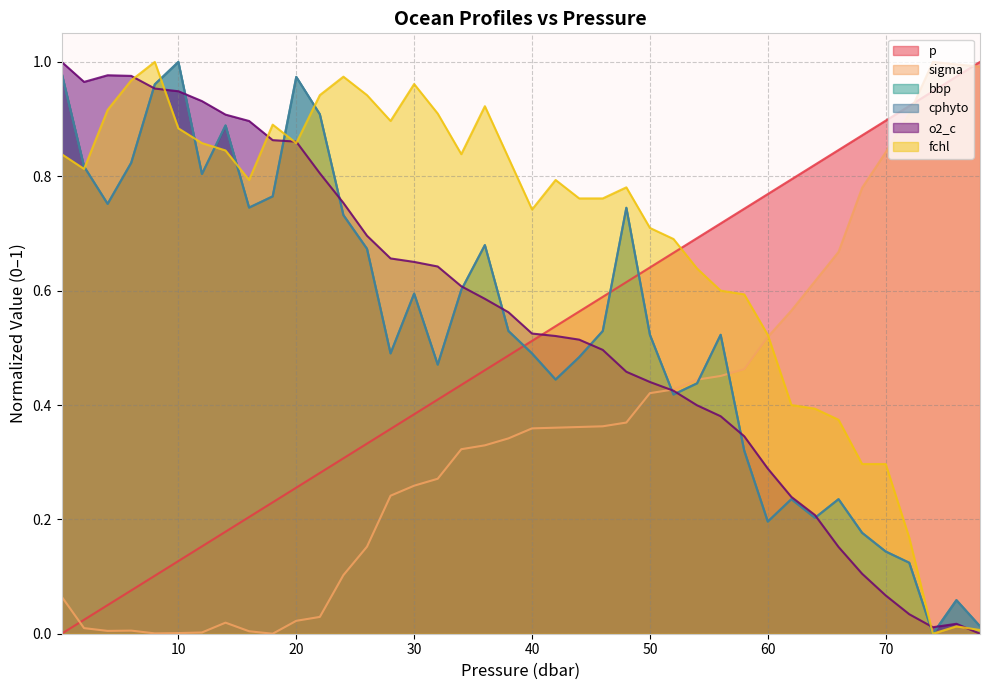

True or false: bbp and o2_c cross at least once.

True